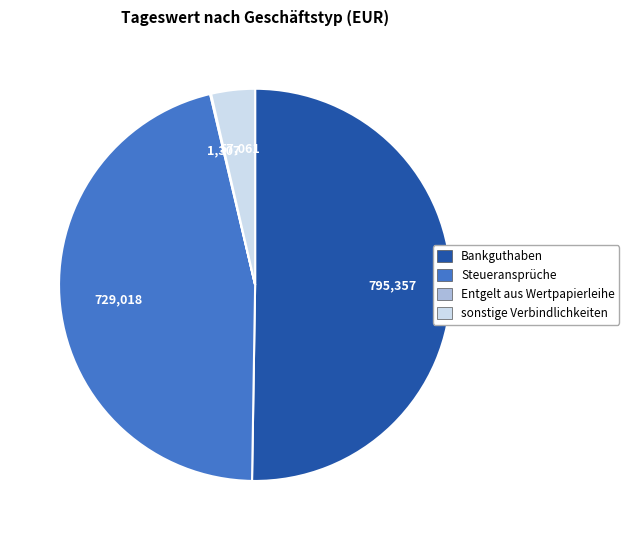

The Bankguthaben slice represents 42% of the pie. True or false?

False